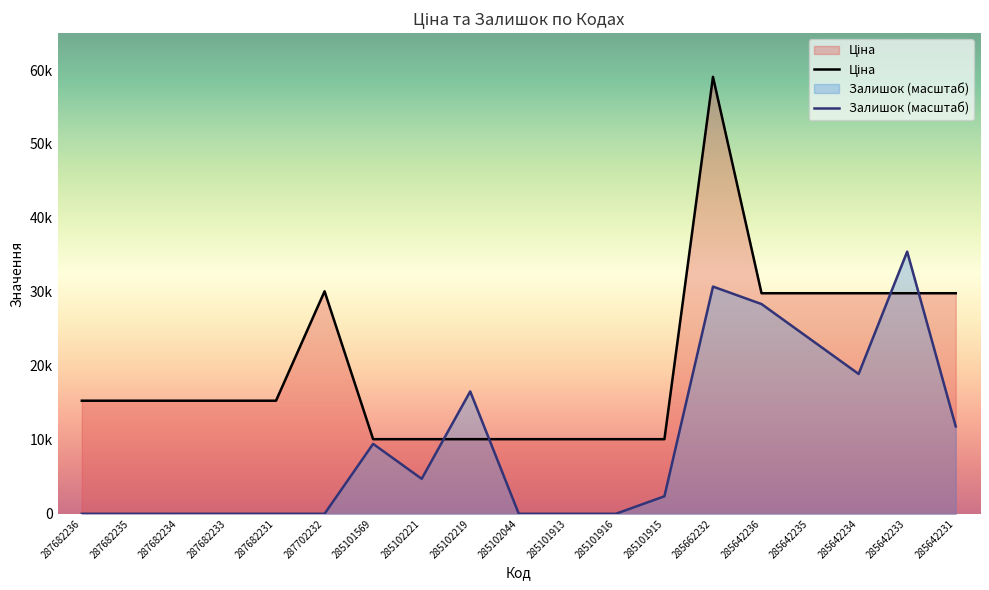

Count the number of data series in this chart.

2